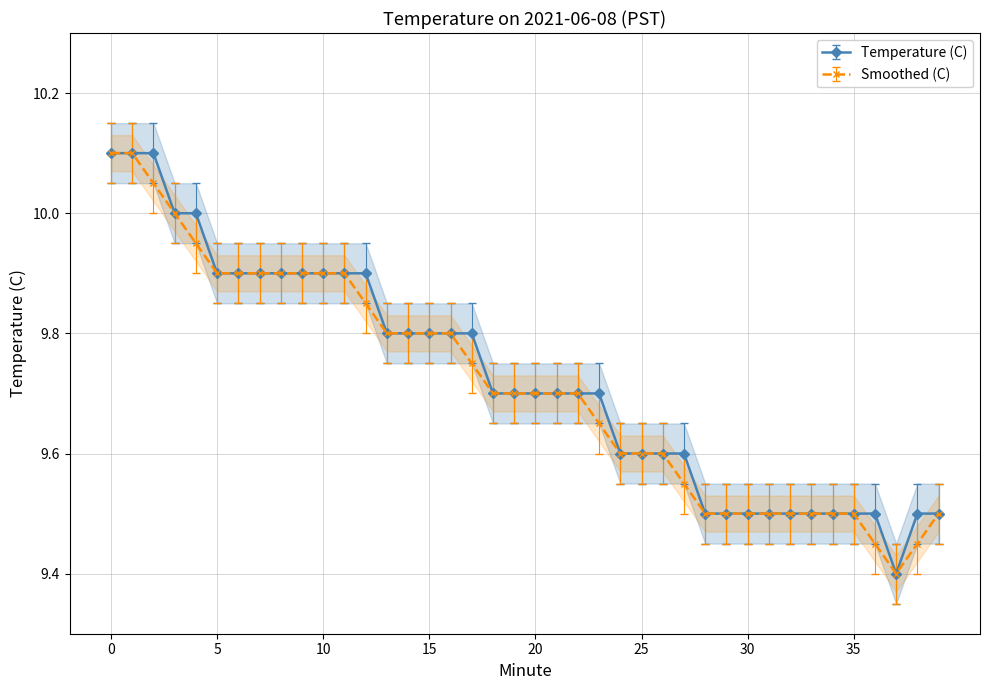

The Smoothed (C) series shows 9.7 at 23. True or false?

True